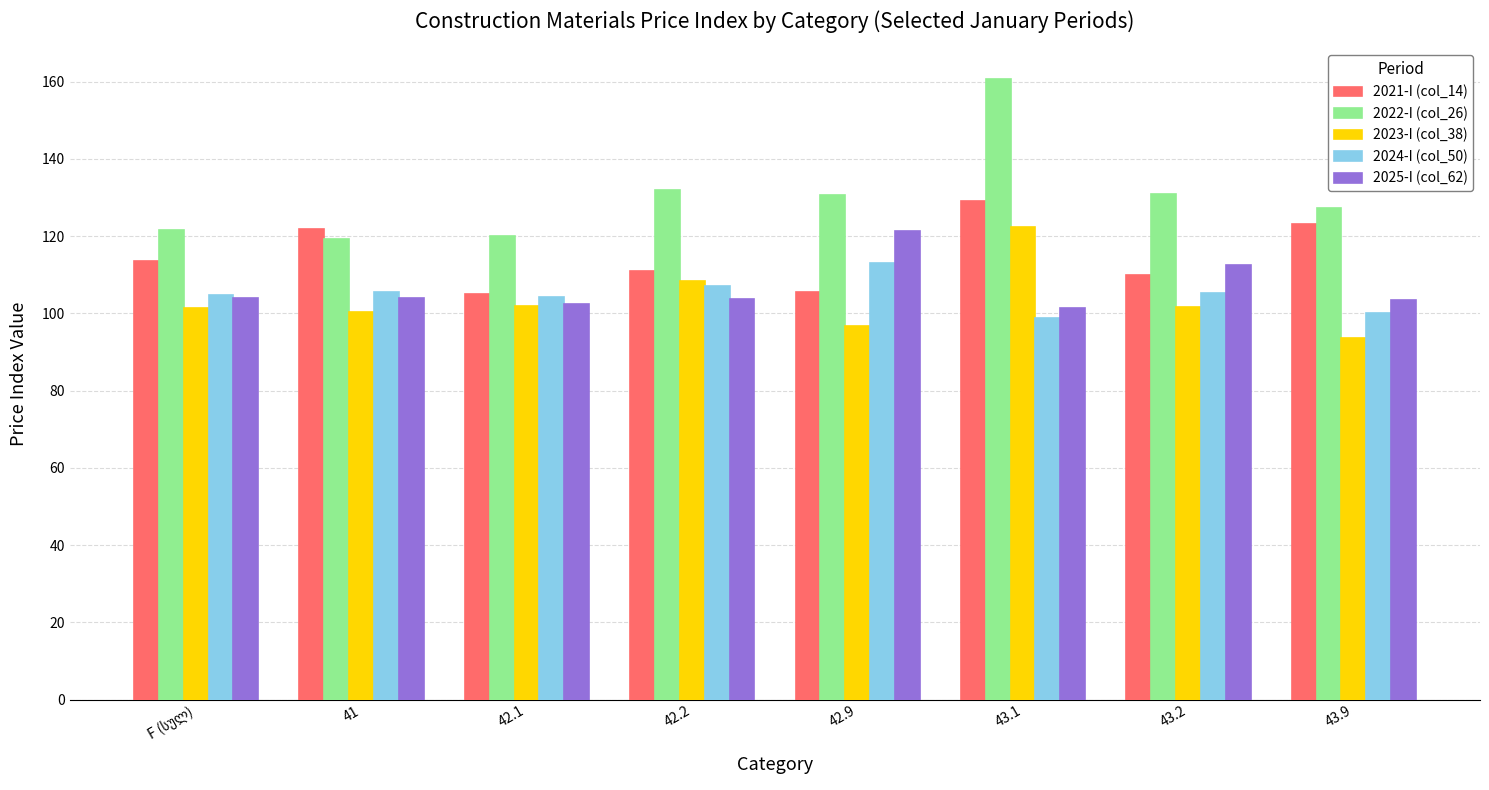

What value does the 2025-I (col_62) series have at 43.1?

101.5